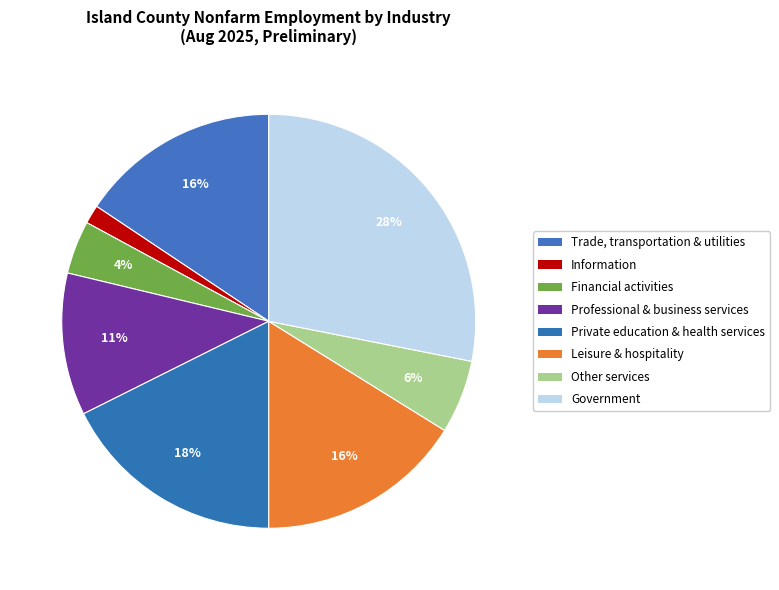

What is the ratio of the value at Private education & health services to the value at Trade, transportation & utilities?

1.1